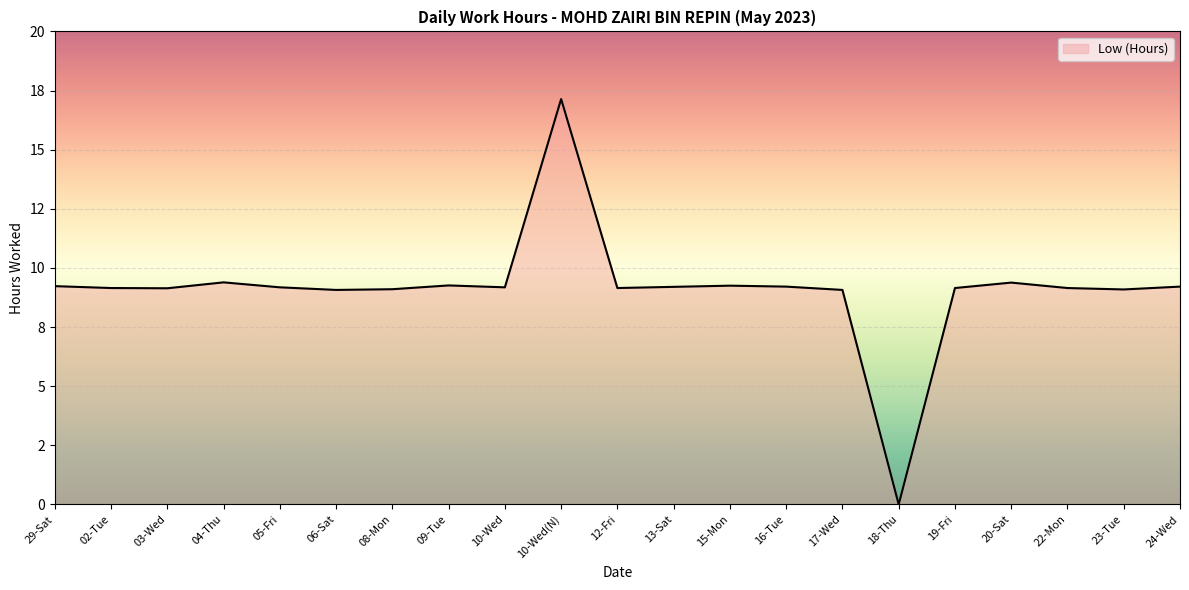

What is the difference between the values at 19-Fri and 29-Sat?

0.1